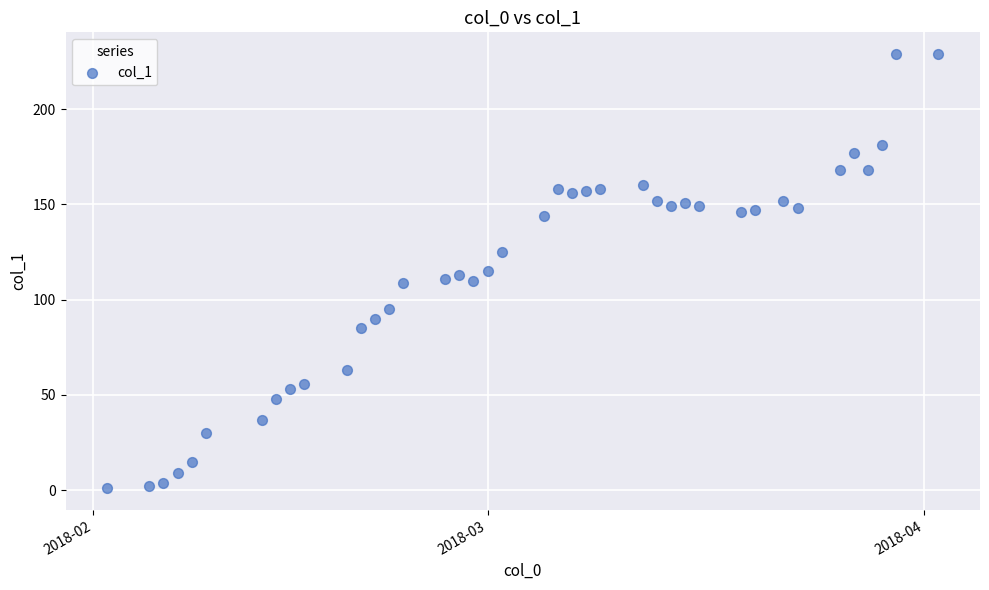

What is the range of X values (max minus min)?

59